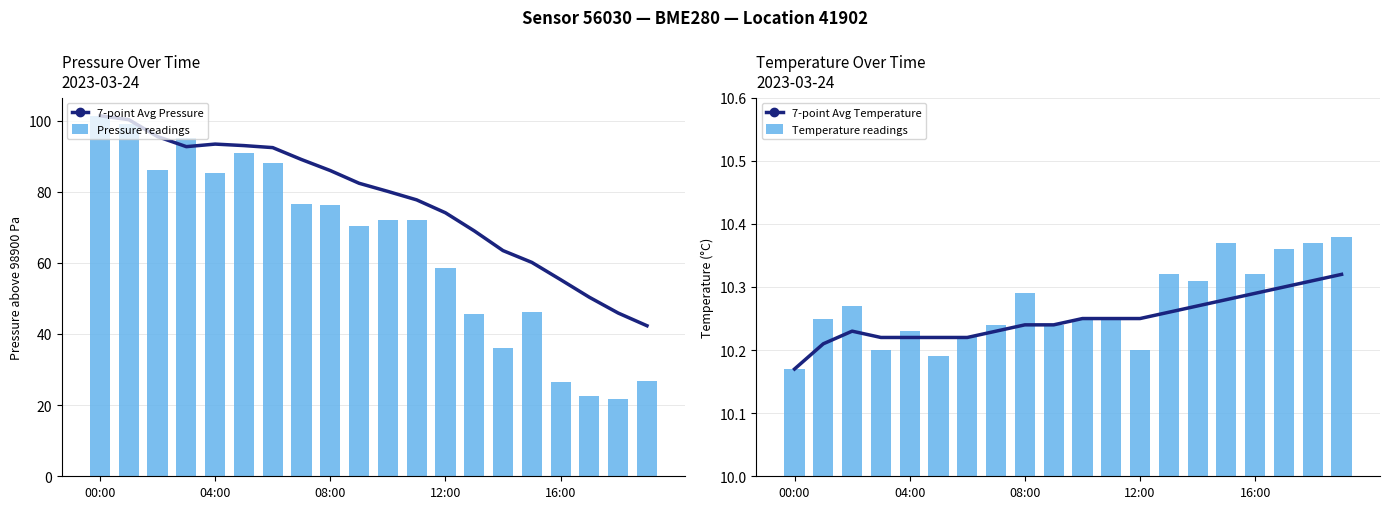

What are all the series names shown in the legend?

7-point Avg Pressure, Pressure readings, 7-point Avg Temperature, Temperature readings